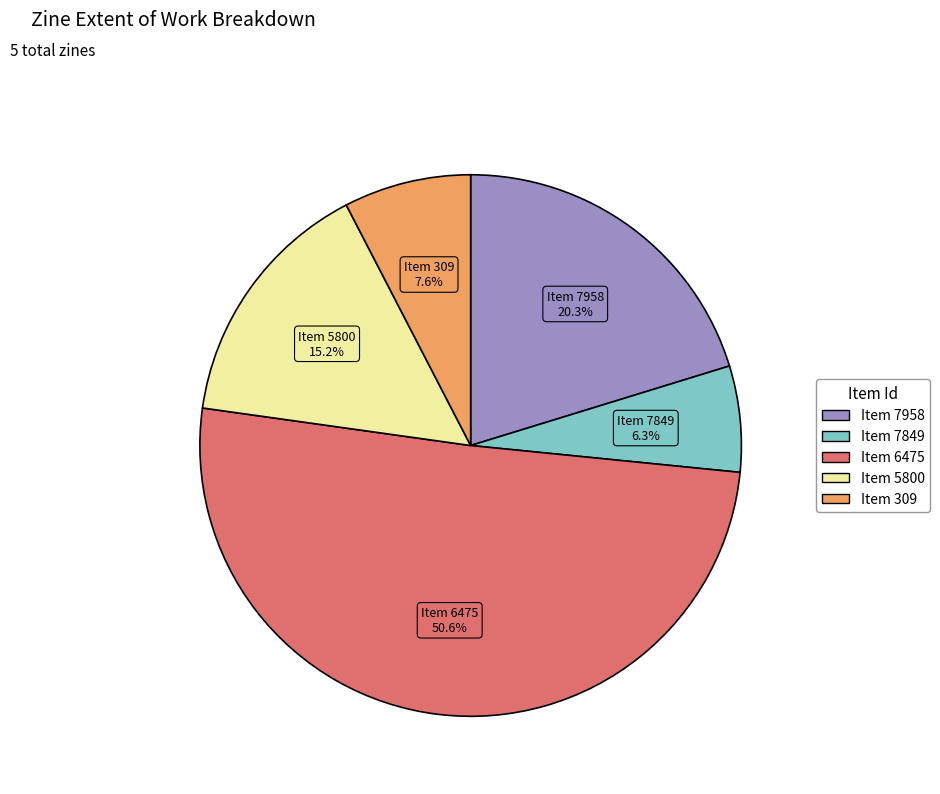

Is there any slice that represents more than half of the pie?

Yes